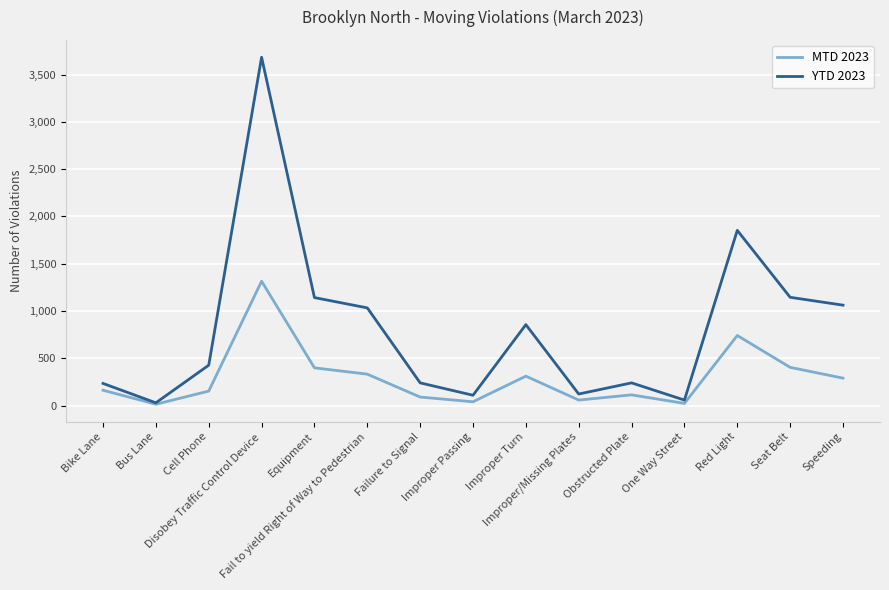

How many lines are shown in the chart?

2